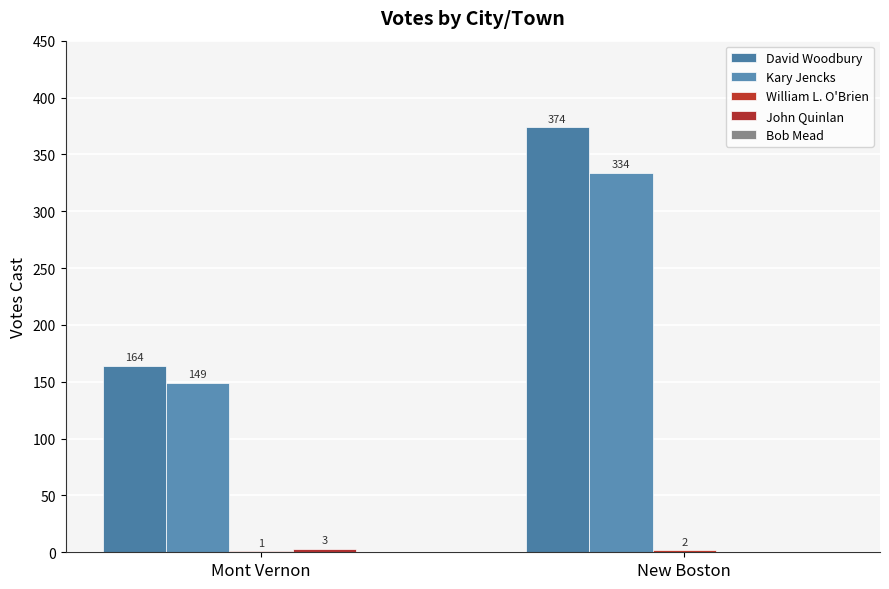

What is the total value across all series at Mont Vernon?

317